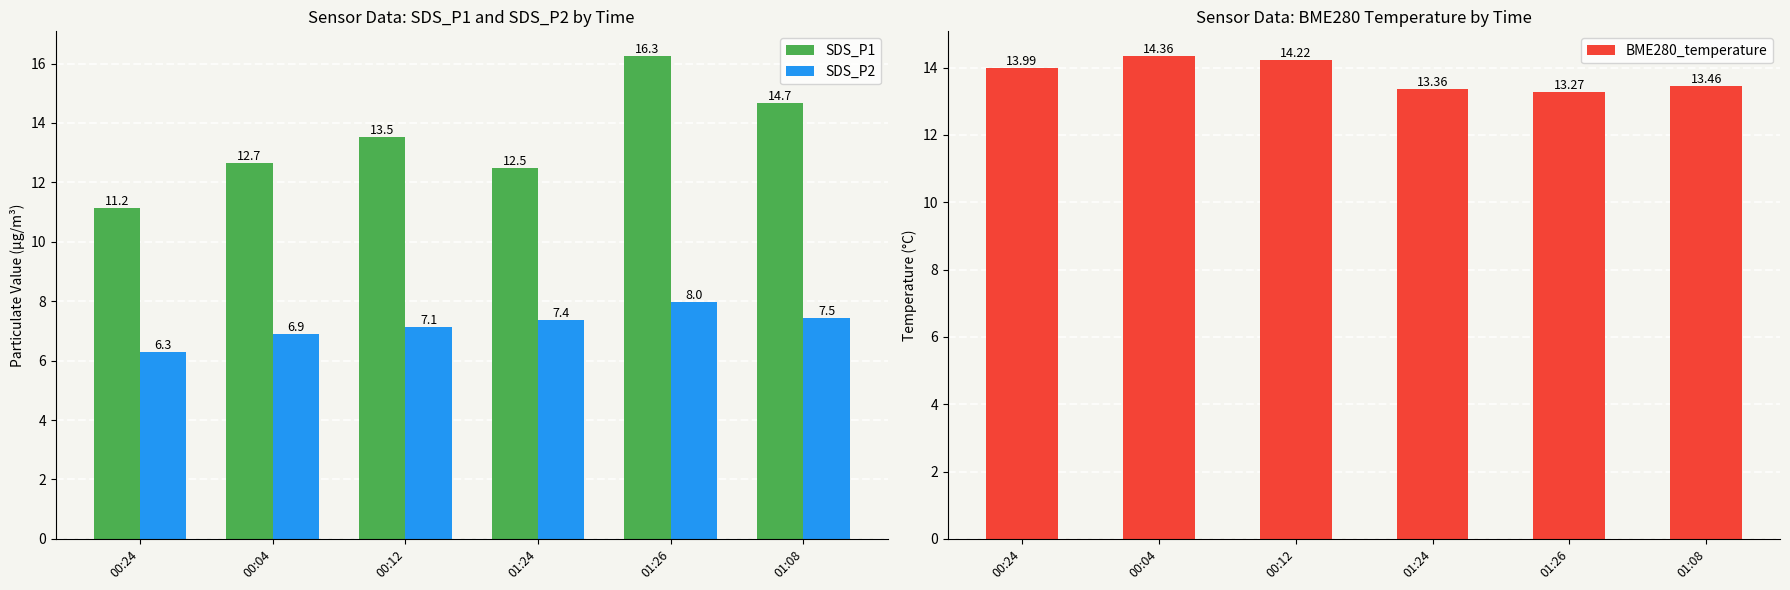

What value does the BME280_temperature series have at 00:24?

14.0